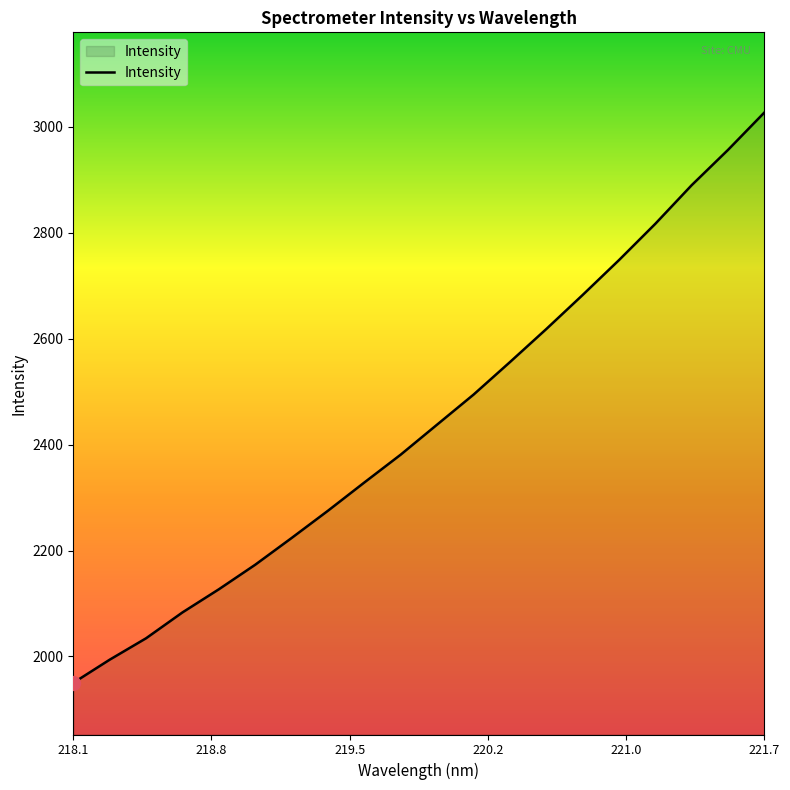

What is the difference between the maximum and minimum values?

1076.9